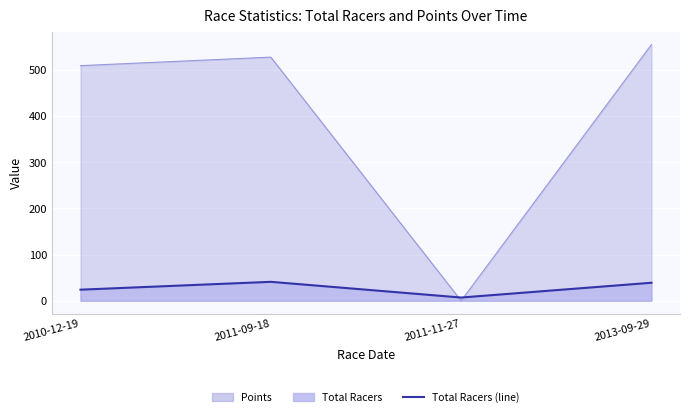

Rank the categories by value from lowest to highest.

2011-11-27, 2010-12-19, 2013-09-29, 2011-09-18